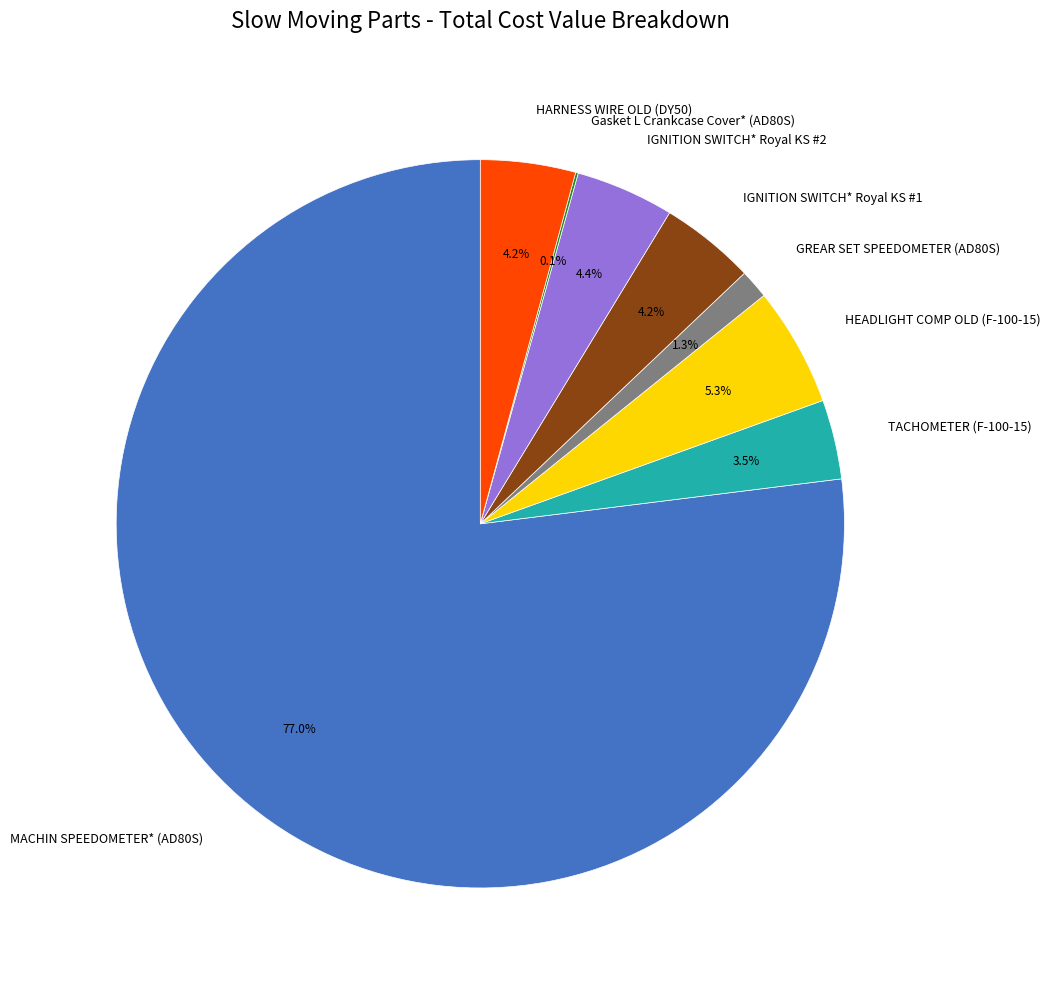

To the nearest percent, what is the average slice percentage?

12%